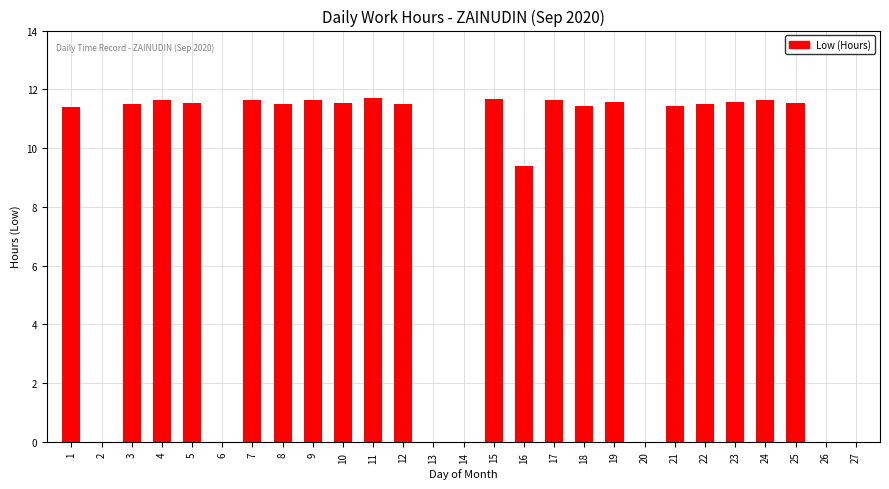

Is it true that the value at 16 is 9.4?

True